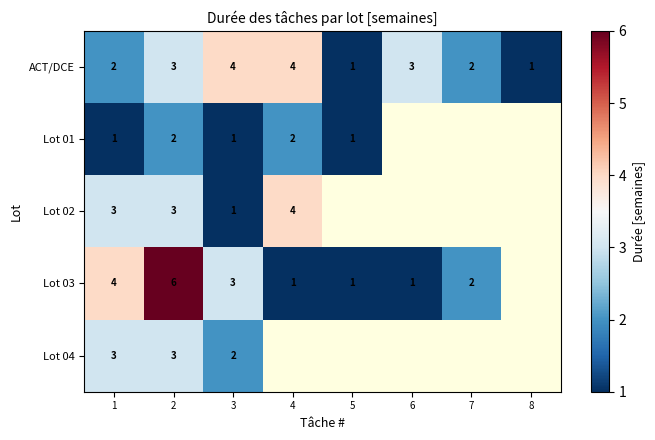

Is it true that Lot 04 equals 3 at 2?

True